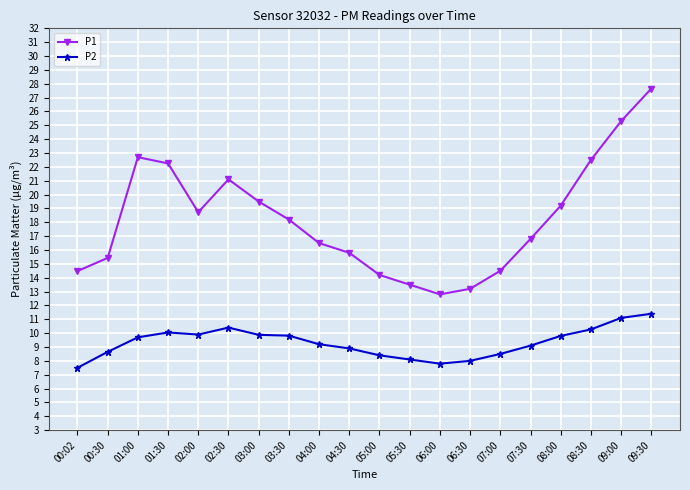

Read the P2 value at 00:30.

8.7